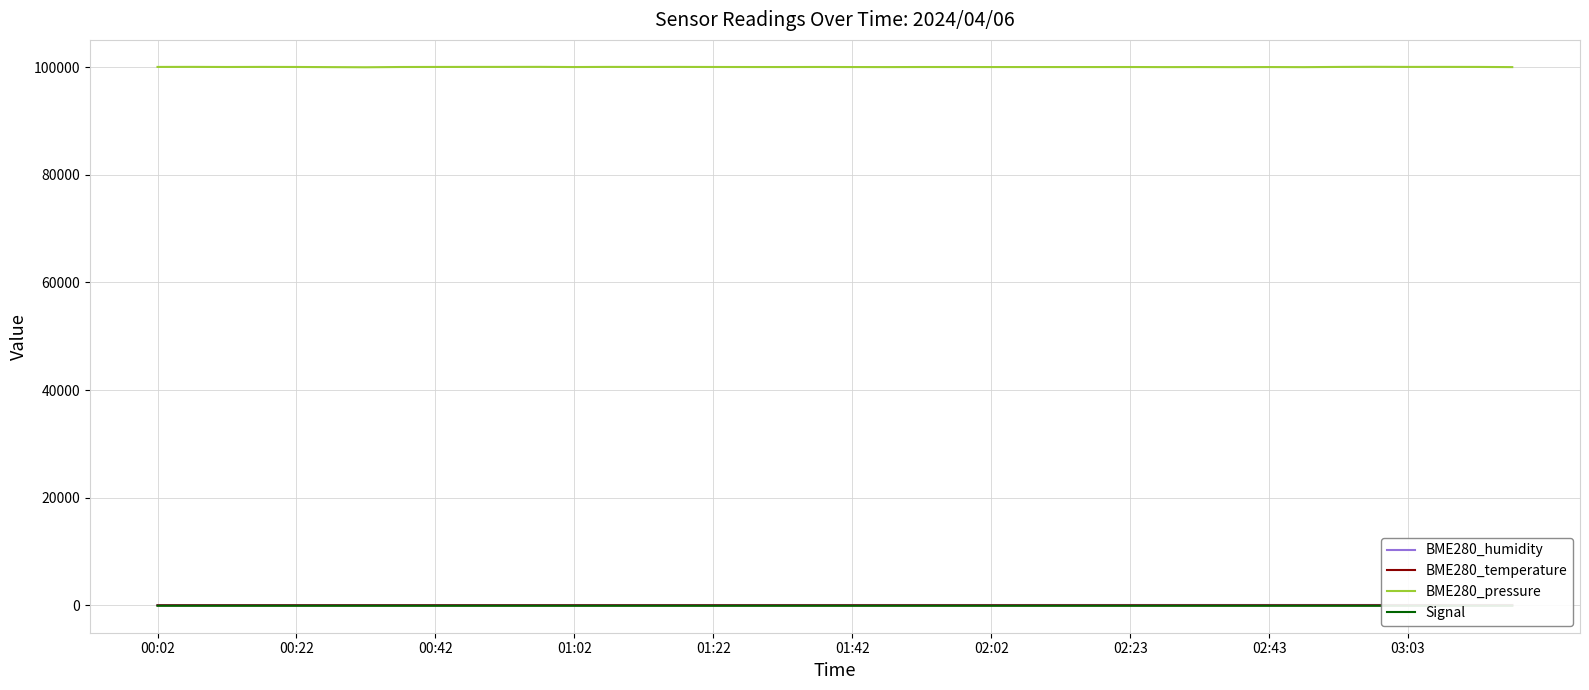

What is the maximum value for BME280_pressure?

100038.2